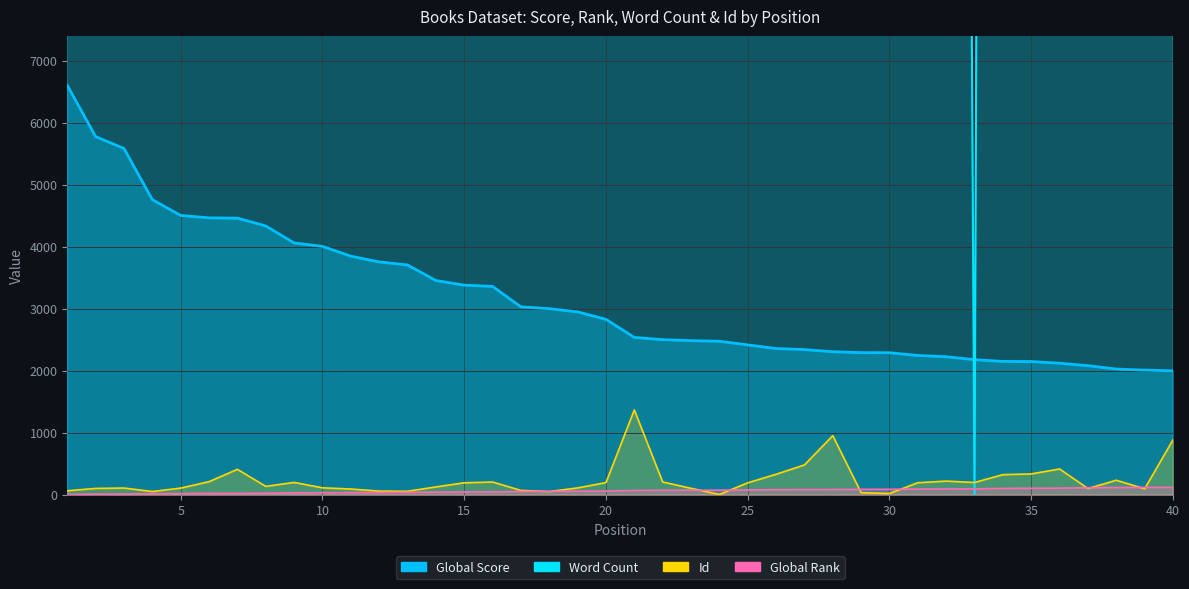

Reading right to left, what are all the values shown in this chart?

Global Score: 1999	2011	2028	2082	2122	2149	2151	2179	2226	2247	2291	2293	2307	2342	2359	2417	2476	2486	2502	2538	2830	2950	3002	3031	3361	3381	3456	3707	3756	3849	4007	4062	4336	4462	4467	4506	4760	5586	5778	6603
Global Rank: 120	119	117	113	107	104	103	95	93	92	88	87	85	83	82	77	74	73	72	70	59	57	55	53	45	44	42	38	36	35	33	30	25	23	22	20	17	11	10	5
Word Count: 155000	144000	72000	64000	80000	66922	120000	0	78000	346733	64000	200000	160000	30000	151097	121961	29500	46972	346089	94000	175000	115500	59960	120000	358000	107349	64000	208000	64000	70000	186000	78000	38000	310000	26429	183858	455125	107945	122189	88942
Id: 886	96	234	100	416	336	324	198	220	194	20	33	953	481	330	192	4	104	206	1368	196	110	51	70	205	193	126	56	59	92	112	199	135	410	211	107	52	108	102	64